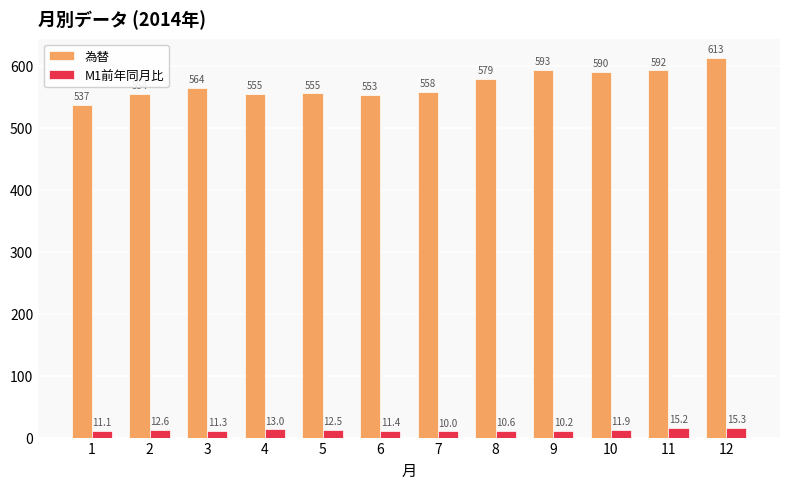

The value of 為替 at 6 is 553.1. True or false?

True